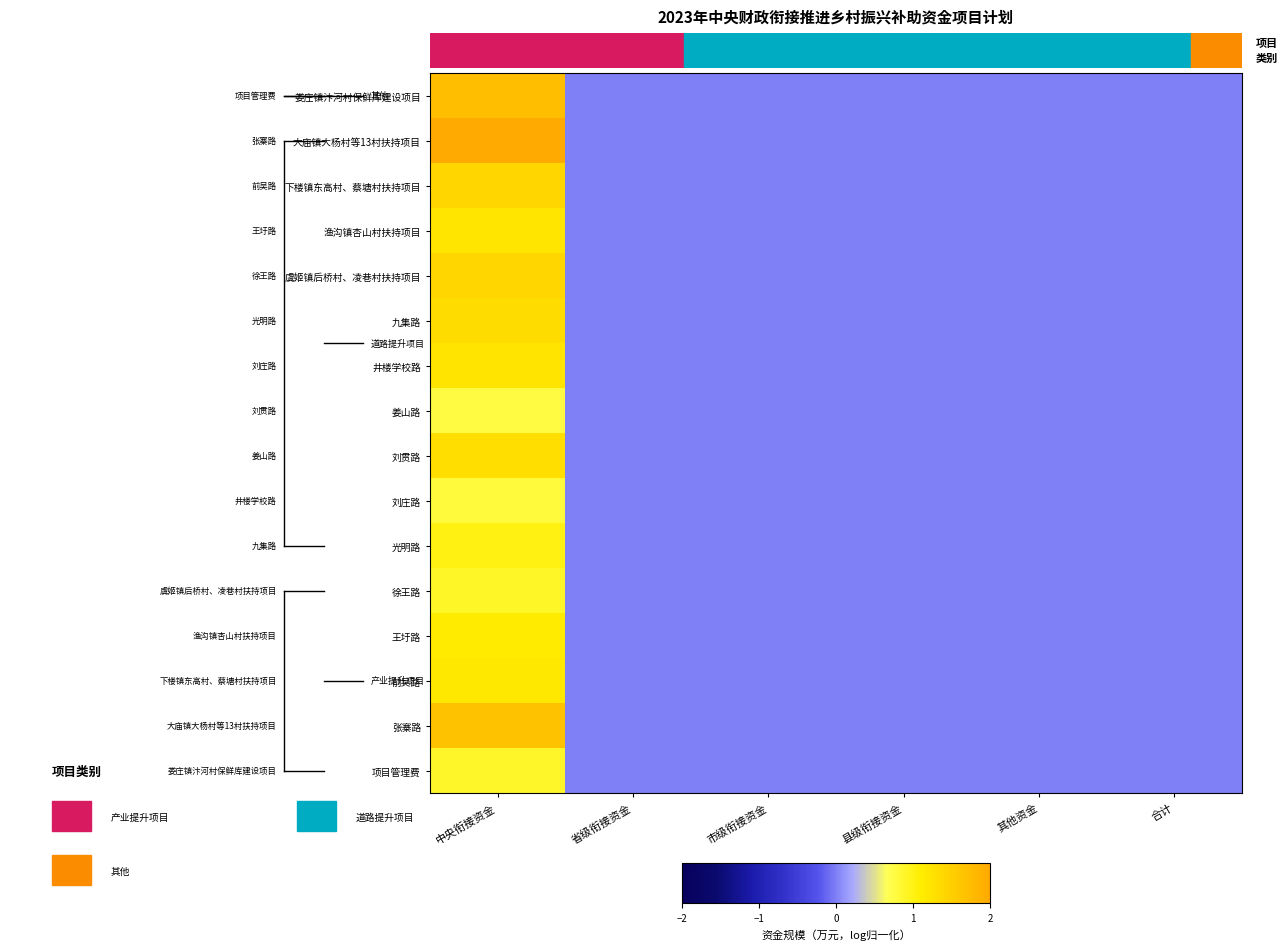

At which category is the sum across all series the highest?

中央衔接资金